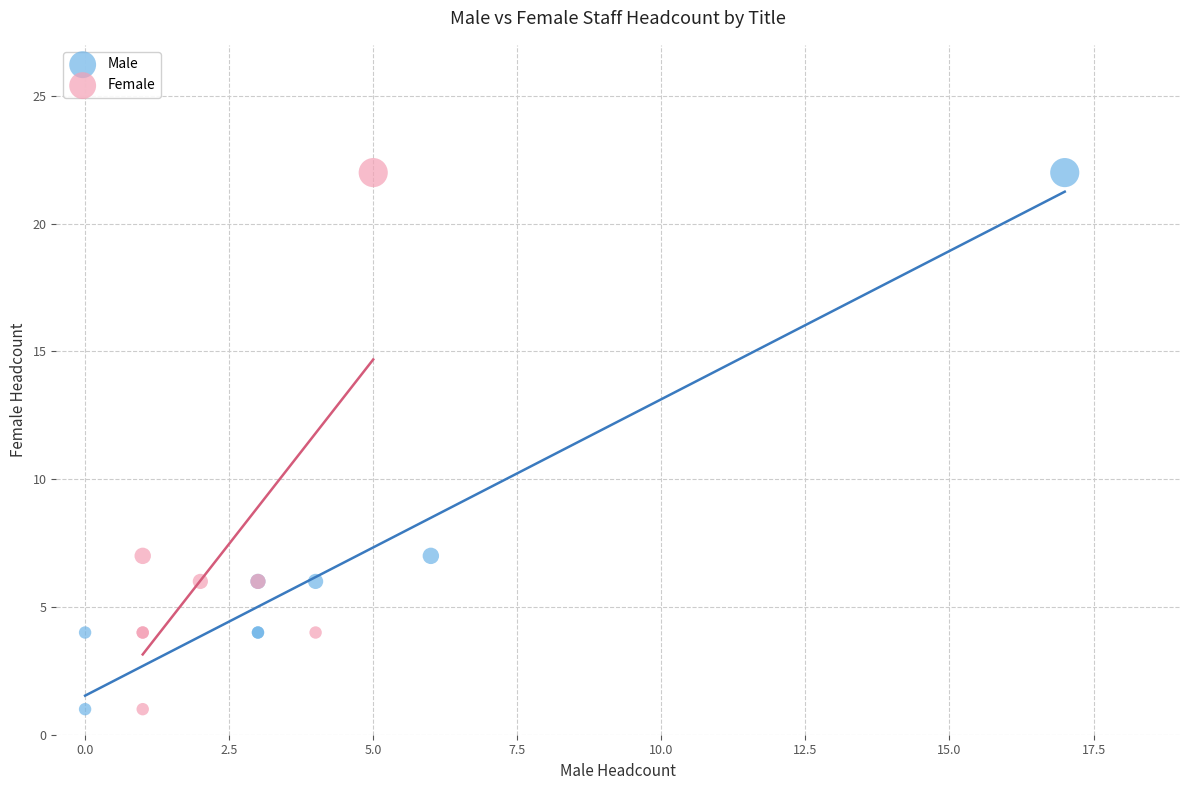

What are all the series names shown in the legend?

Male, Female